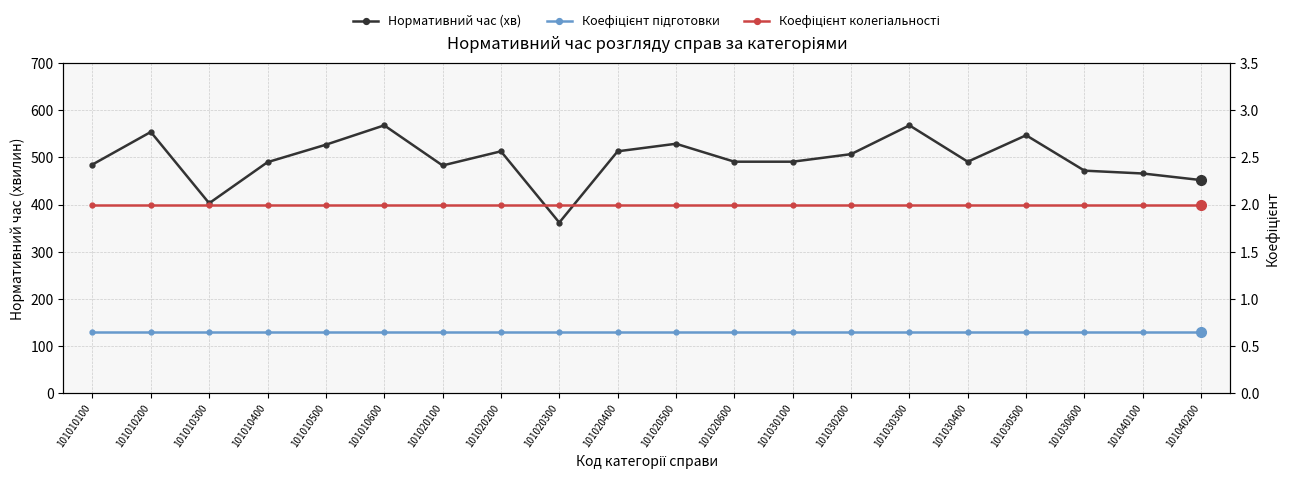

What is the maximum value for Коефіцієнт підготовки?

0.7